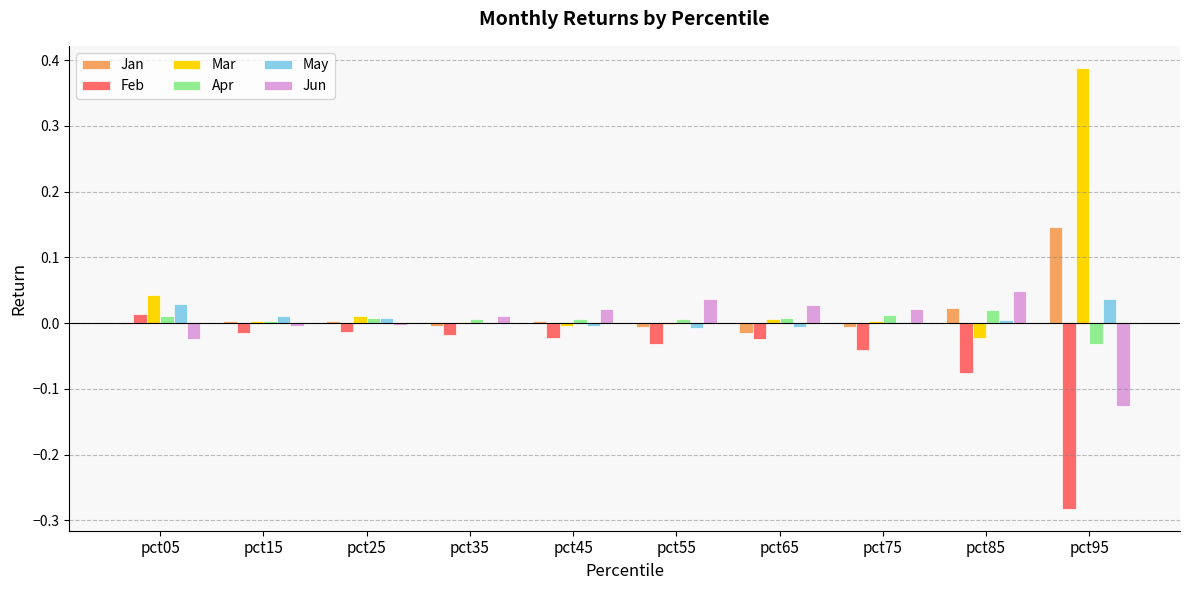

What are all the series names shown in the legend?

Jan, Feb, Mar, Apr, May, Jun